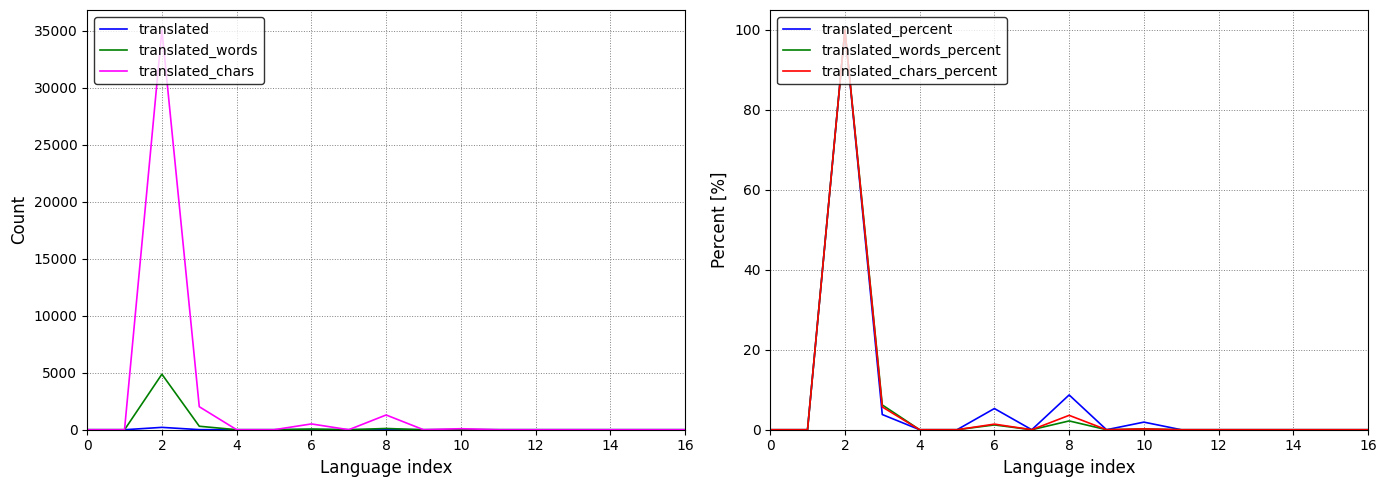

Where is the first local maximum for translated_chars_percent?

2